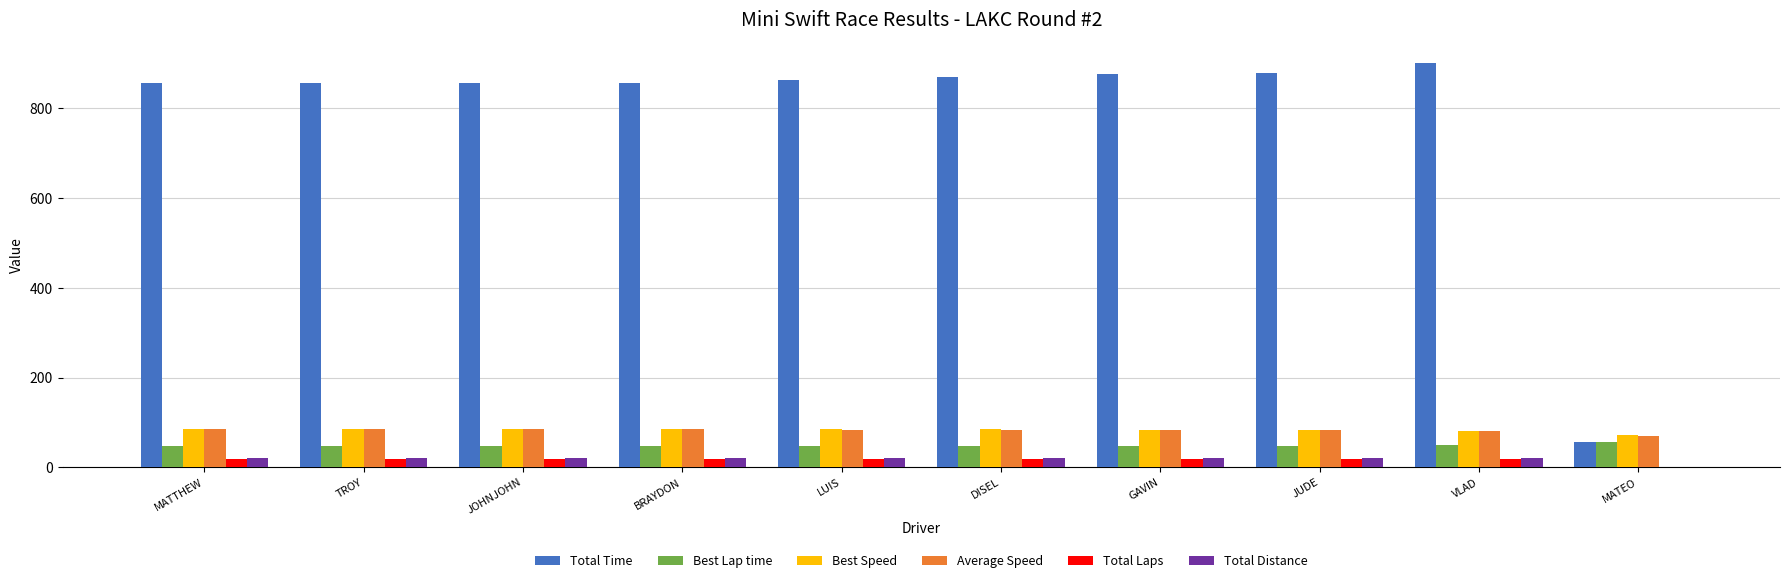

What is the sum of the Total Laps values at DISEL and GAVIN?

36.0